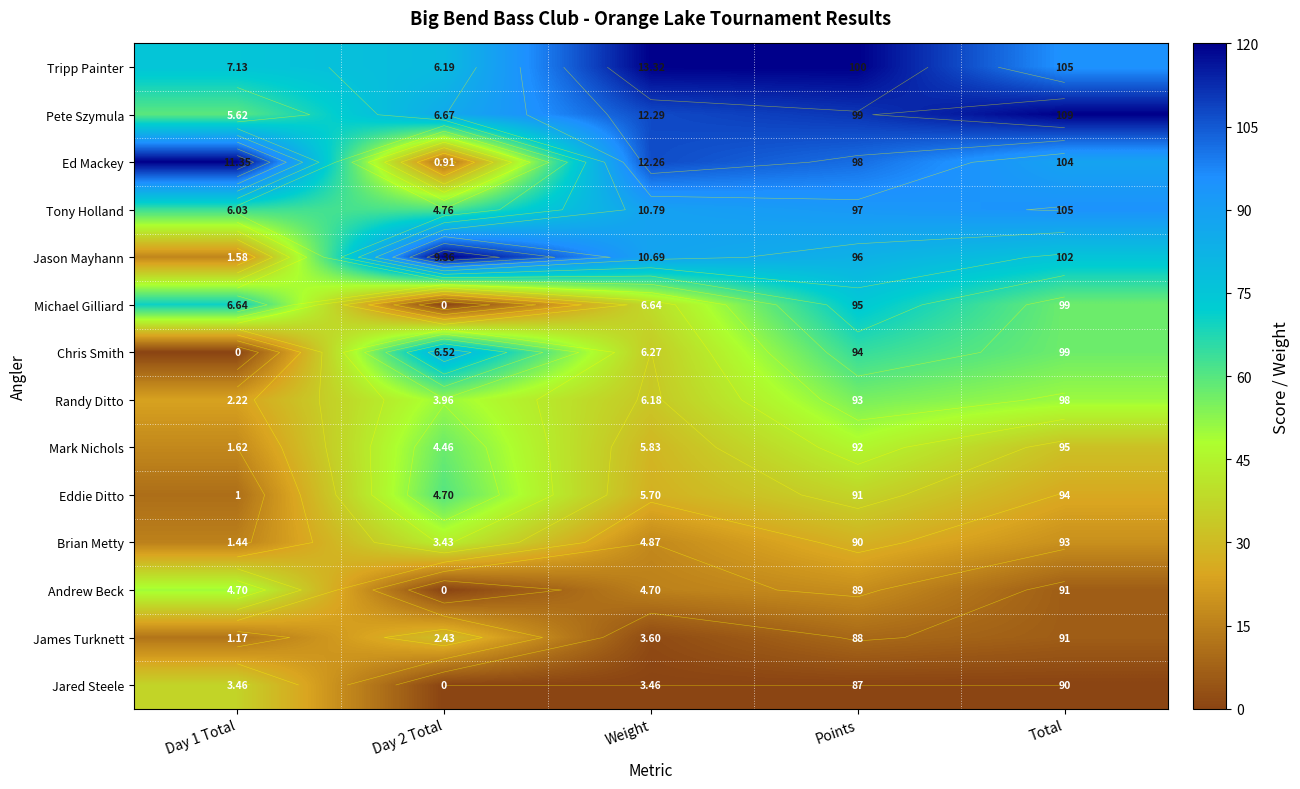

Which category has the lowest value in the Pete Szymula series?

Day 1 Total